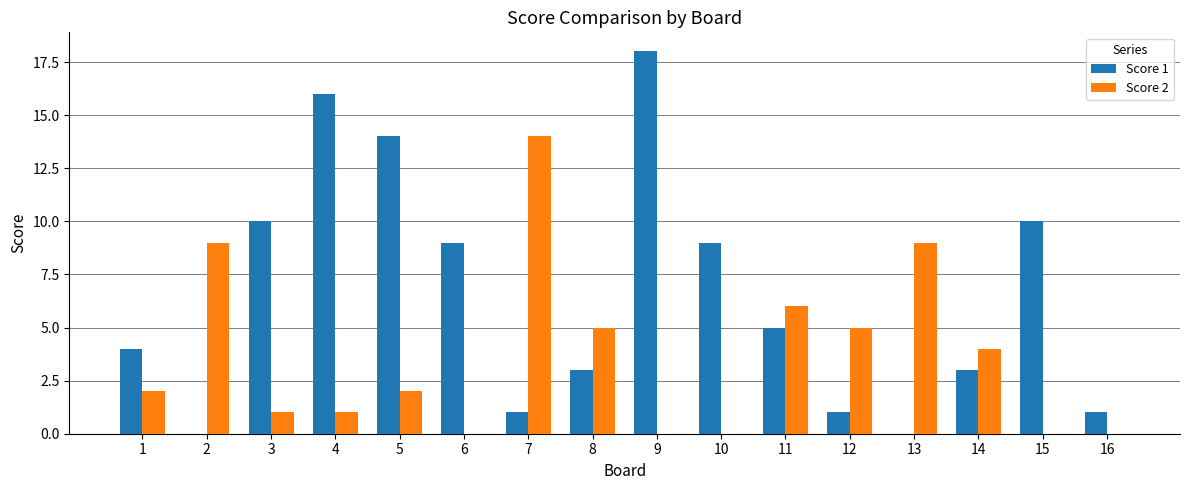

Reading left to right, transcribe all the data shown in this chart.

Score 1: 4	0	10	16	14	9	1	3	18	9	5	1	0	3	10	1
Score 2: 2	9	1	1	2	0	14	5	0	0	6	5	9	4	0	0